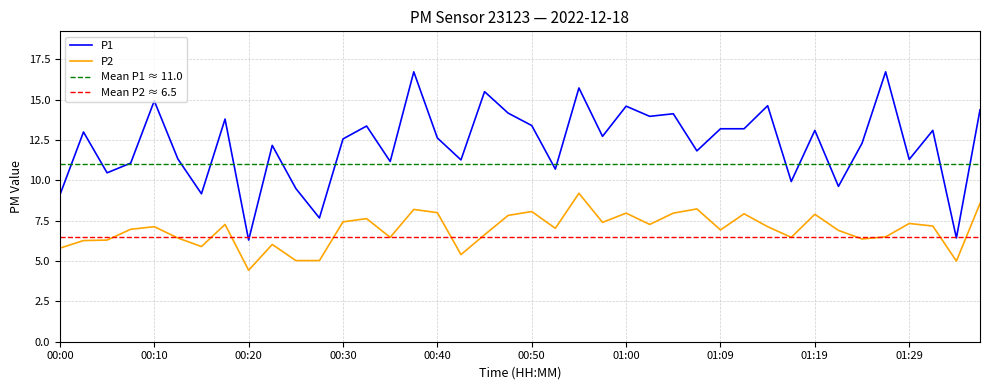

Reading left to right, extract all data points from this chart.

P1: 9.1	13.0	10.5	11.1	14.9	11.3	9.2	13.8	6.3	12.2	9.5	7.7	12.6	13.4	11.2	16.7	12.6	11.3	15.5	14.2	13.4	10.7	15.7	12.7	14.6	14.0	14.1	11.8	13.2	13.2	14.6	9.9	13.1	9.6	12.3	16.7	11.3	13.1	6.4	14.4
P2: 5.8	6.3	6.3	7.0	7.1	6.4	5.9	7.3	4.4	6.0	5.0	5.0	7.4	7.6	6.5	8.2	8.0	5.4	6.6	7.8	8.1	7.0	9.2	7.4	8.0	7.3	8.0	8.2	6.9	7.9	7.1	6.5	7.9	6.9	6.4	6.5	7.3	7.2	5.0	8.6